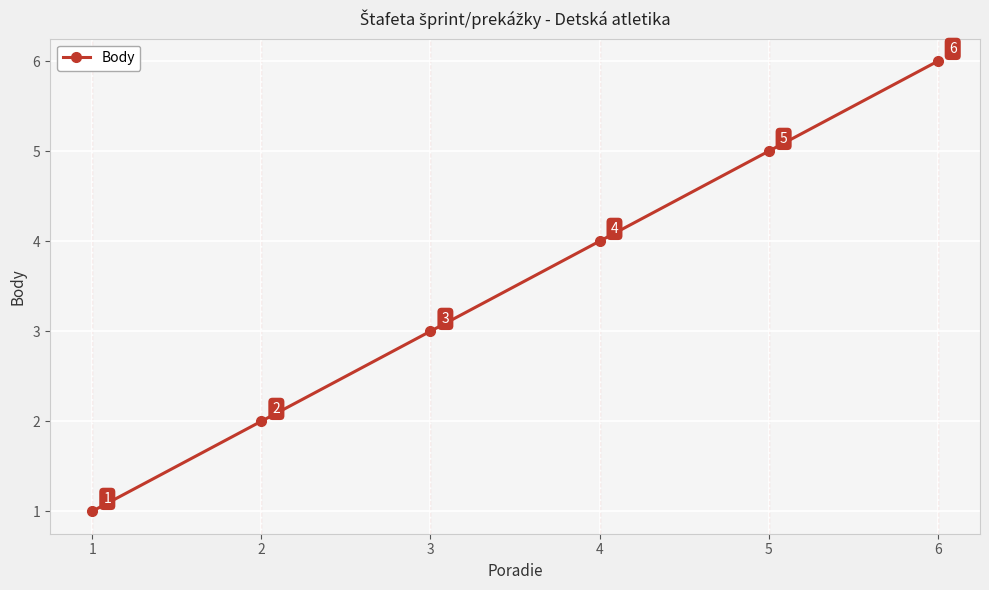

How many series are shown in this chart?

1